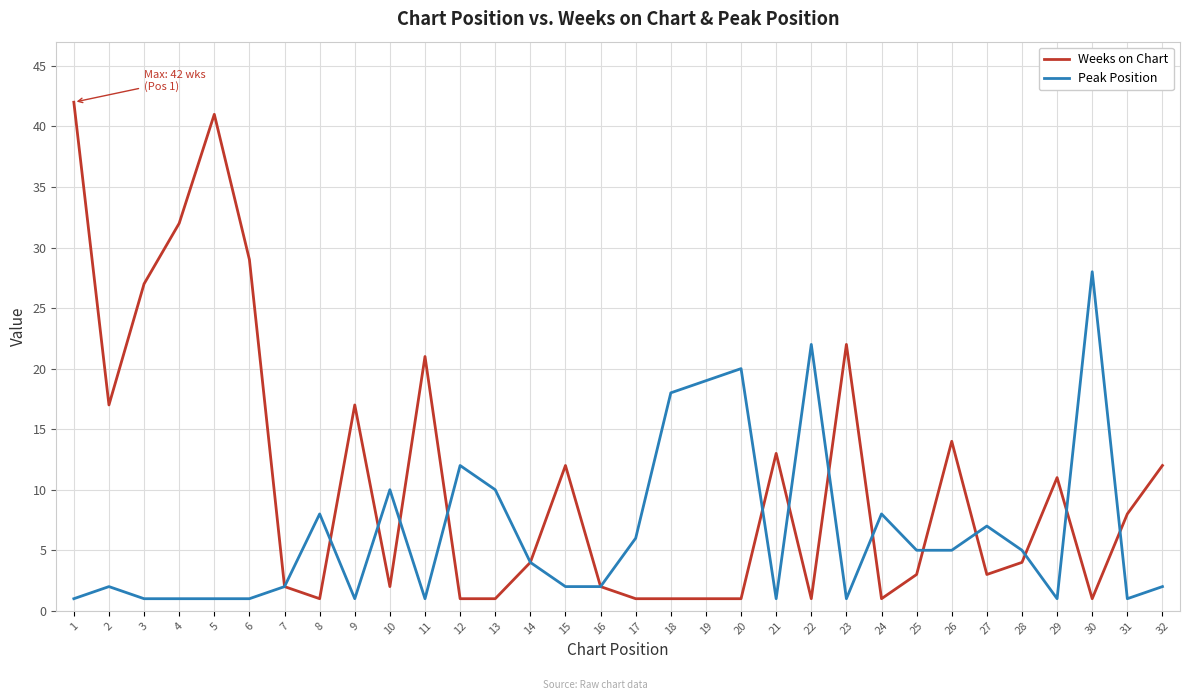

Rank the series at 11 from highest to lowest value.

Weeks on Chart, Peak Position